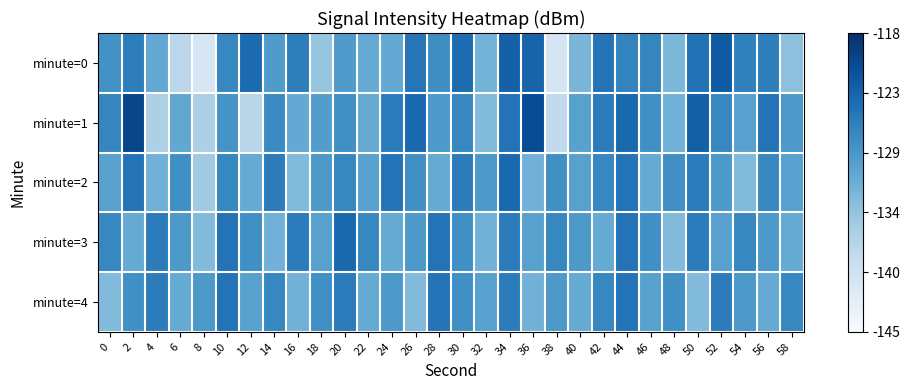

At how many categories does at least one series exceed 0?

30